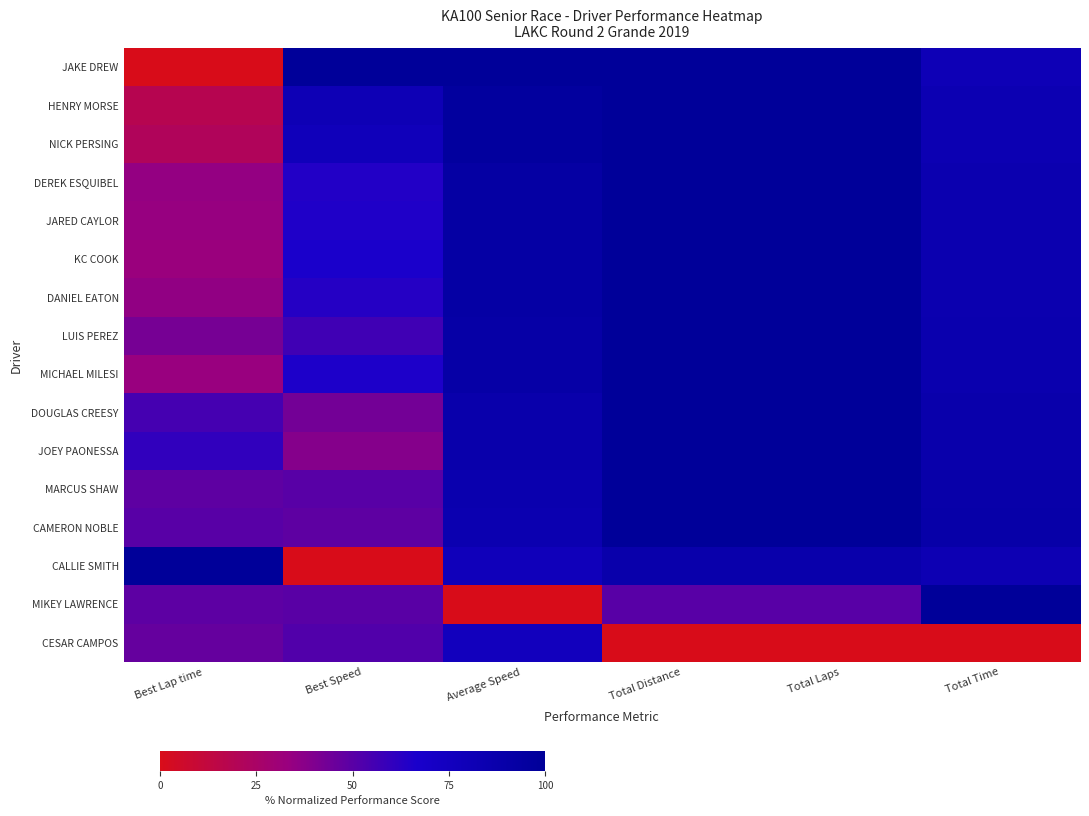

Reading left to right, what are all the values shown in this chart?

JAKE DREW: Best Lap time=0.0	Best Speed=100.0	Average Speed=100.0	Total Distance=100.0	Total Laps=100.0	Total Time=80.8
HENRY MORSE: Best Lap time=18.1	Best Speed=81.1	Average Speed=96.2	Total Distance=100.0	Total Laps=100.0	Total Time=83.0
NICK PERSING: Best Lap time=21.3	Best Speed=77.8	Average Speed=96.2	Total Distance=100.0	Total Laps=100.0	Total Time=83.1
DEREK ESQUIBEL: Best Lap time=34.4	Best Speed=64.4	Average Speed=93.2	Total Distance=100.0	Total Laps=100.0	Total Time=84.8
JARED CAYLOR: Best Lap time=33.8	Best Speed=65.0	Average Speed=92.8	Total Distance=100.0	Total Laps=100.0	Total Time=85.1
KC COOK: Best Lap time=32.7	Best Speed=66.1	Average Speed=92.5	Total Distance=100.0	Total Laps=100.0	Total Time=85.3
DANIEL EATON: Best Lap time=35.3	Best Speed=63.5	Average Speed=92.3	Total Distance=100.0	Total Laps=100.0	Total Time=85.4
LUIS PEREZ: Best Lap time=42.2	Best Speed=56.5	Average Speed=91.1	Total Distance=100.0	Total Laps=100.0	Total Time=86.1
MICHAEL MILESI: Best Lap time=33.4	Best Speed=65.5	Average Speed=90.9	Total Distance=100.0	Total Laps=100.0	Total Time=86.3
DOUGLAS CREESY: Best Lap time=55.5	Best Speed=43.3	Average Speed=88.2	Total Distance=100.0	Total Laps=100.0	Total Time=87.9
JOEY PAONESSA: Best Lap time=60.2	Best Speed=38.6	Average Speed=87.9	Total Distance=100.0	Total Laps=100.0	Total Time=88.1
MARCUS SHAW: Best Lap time=48.7	Best Speed=50.0	Average Speed=85.9	Total Distance=100.0	Total Laps=100.0	Total Time=89.4
CAMERON NOBLE: Best Lap time=50.1	Best Speed=48.6	Average Speed=84.6	Total Distance=100.0	Total Laps=100.0	Total Time=90.2
CALLIE SMITH: Best Lap time=100.0	Best Speed=0.0	Average Speed=77.8	Total Distance=87.5	Total Laps=87.5	Total Time=82.7
MIKEY LAWRENCE: Best Lap time=49.0	Best Speed=49.7	Average Speed=0.0	Total Distance=50.0	Total Laps=50.0	Total Time=100.0
CESAR CAMPOS: Best Lap time=46.5	Best Speed=52.2	Average Speed=76.1	Total Distance=0.0	Total Laps=0.0	Total Time=0.0